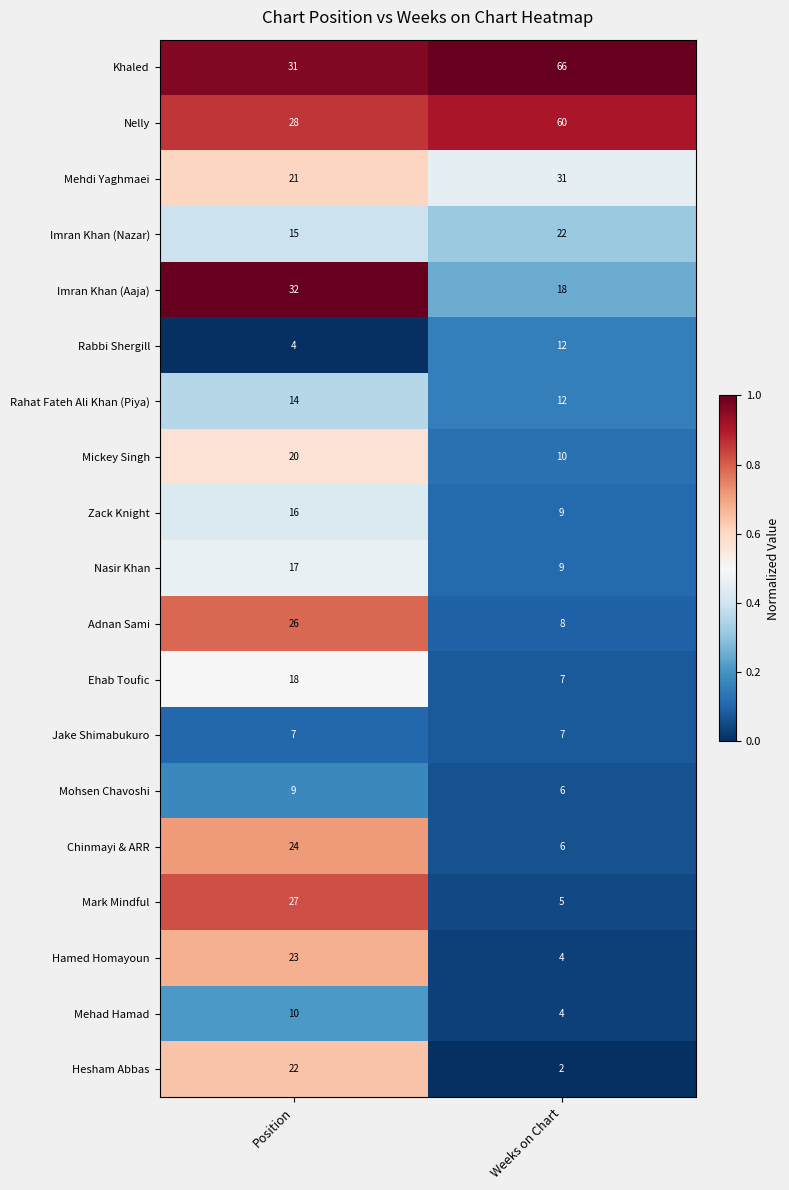

Is the value of Rahat Fateh Ali Khan (Piya) at Weeks on Chart greater than the value of Jake Shimabukuro at Position?

Yes